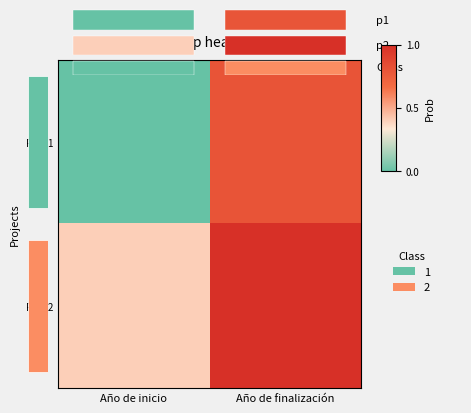

At which label does Row 1 reach its peak?

Año de finalización